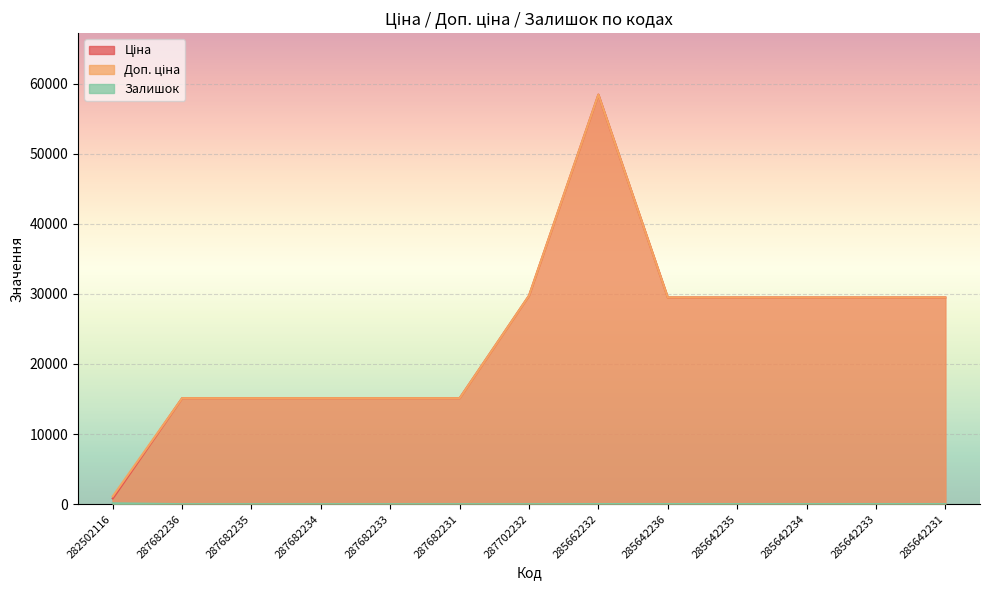

At how many categories does at least one series exceed 36778?

1